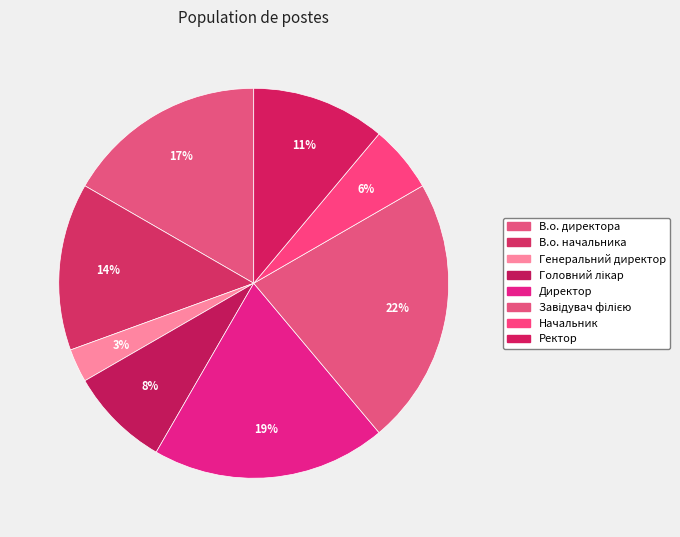

Count the number of slices in the pie.

8